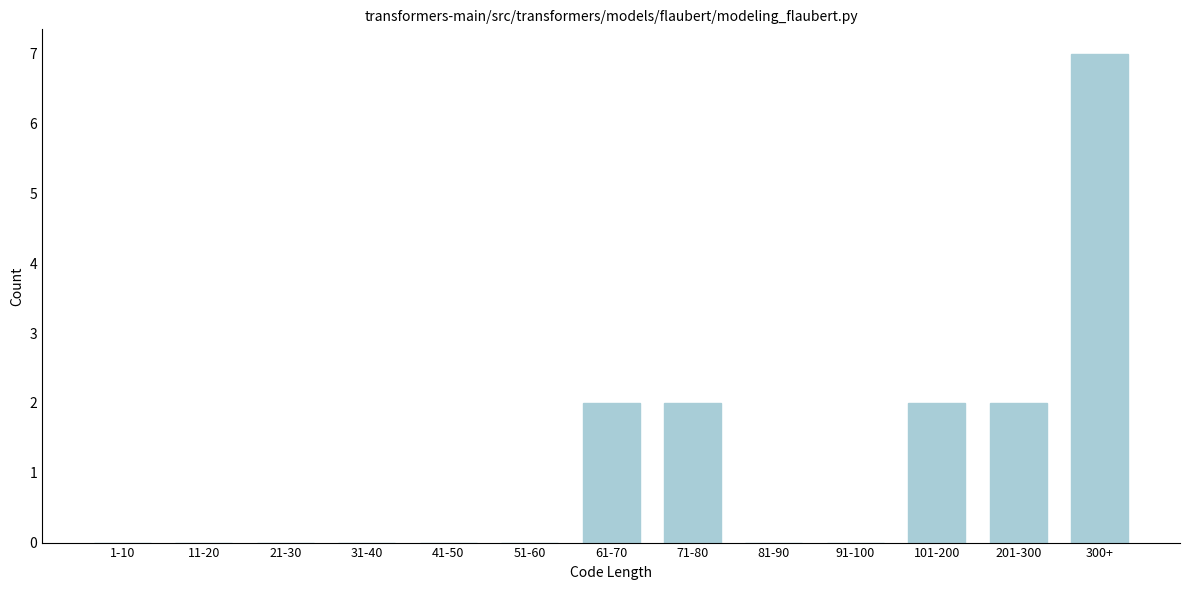

Reading left to right, what are all the values shown in this chart?

1-10=0	11-20=0	21-30=0	31-40=0	41-50=0	51-60=0	61-70=2	71-80=2	81-90=0	91-100=0	101-200=2	201-300=2	300+=7